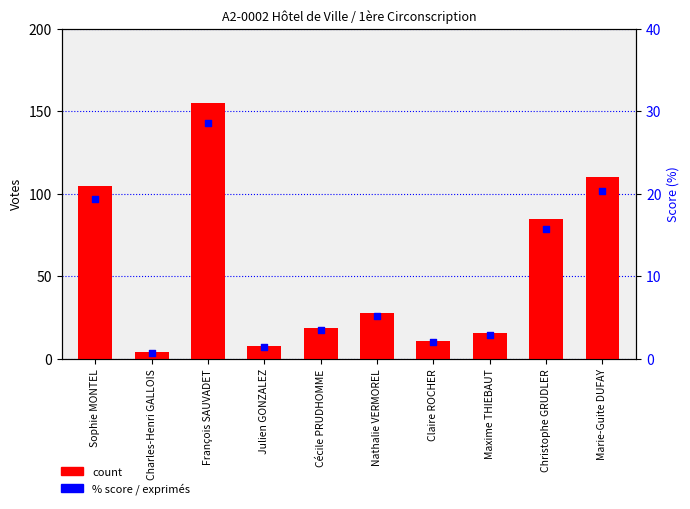

Which series contains the highest Y value?

count